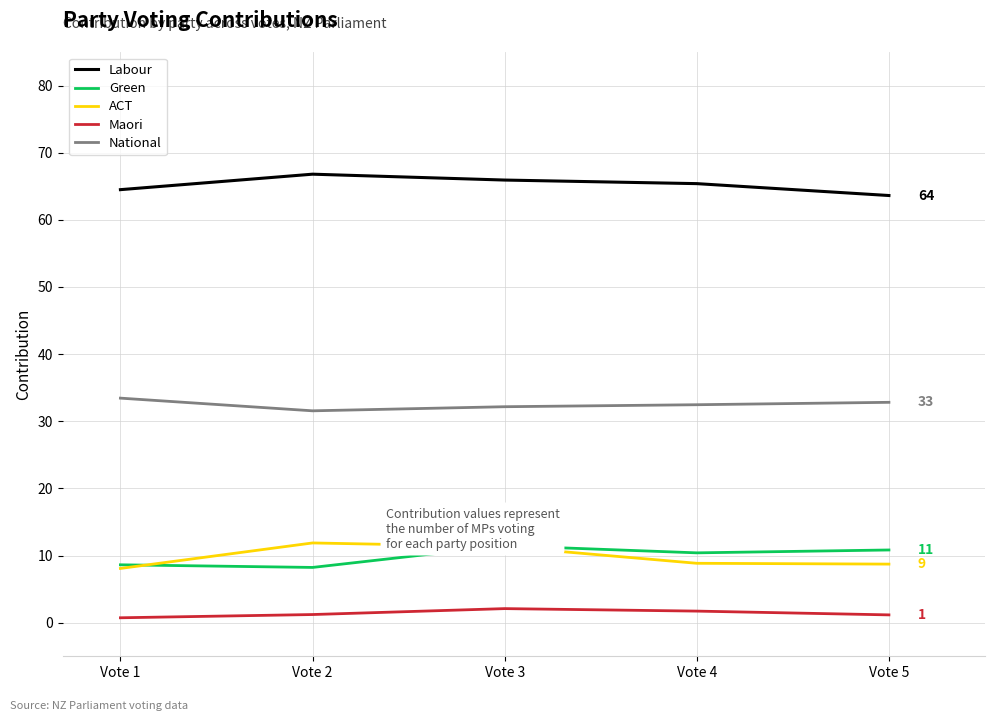

What is the sum of the ACT values at Vote 2 and Vote 5?

20.6